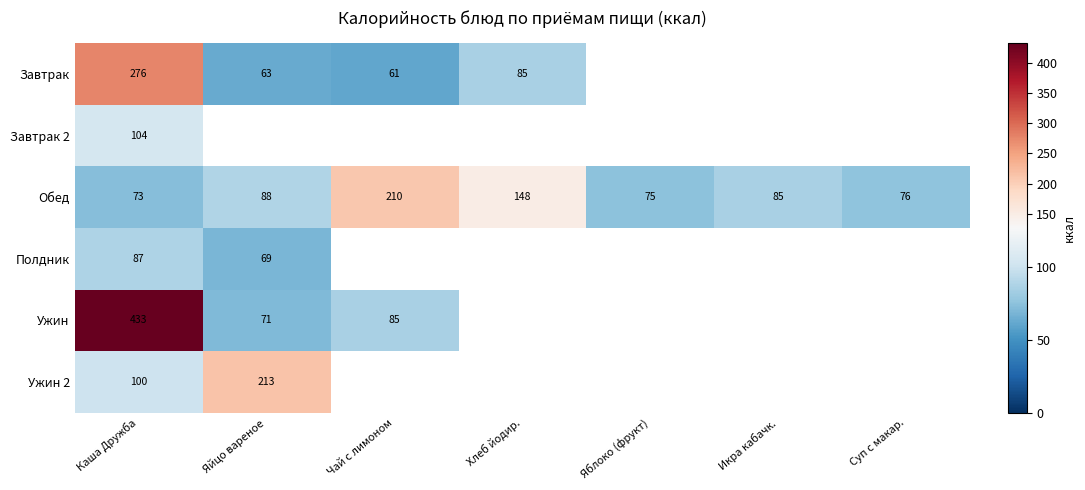

At which label is Обед closest to 141?

Хлеб йодир.